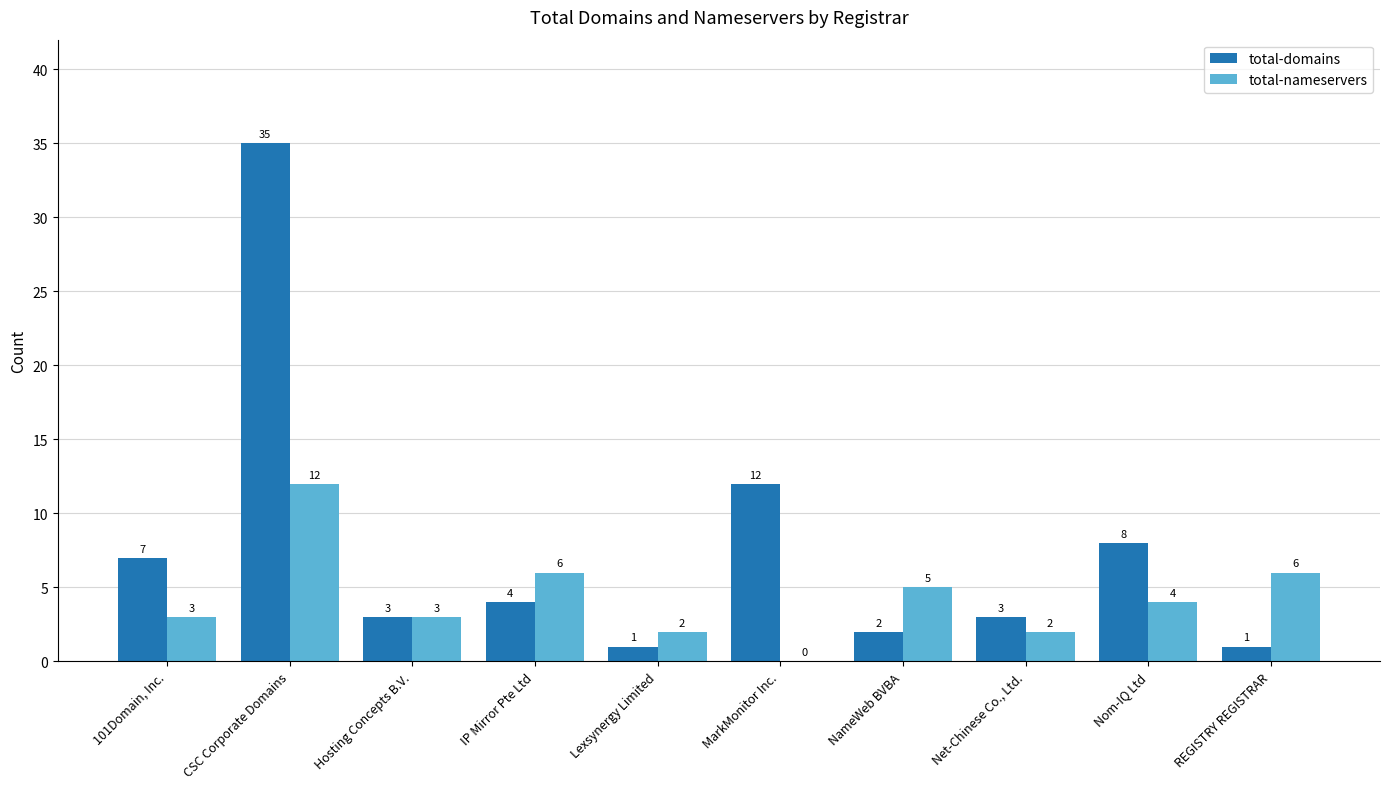

What is the maximum value for total-nameservers?

12